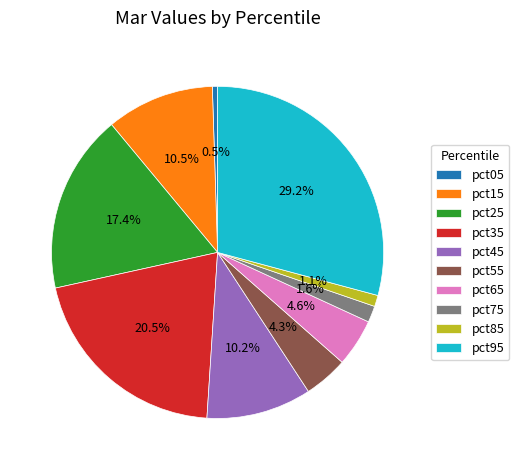

Does pct15 account for over 50% of the chart?

No